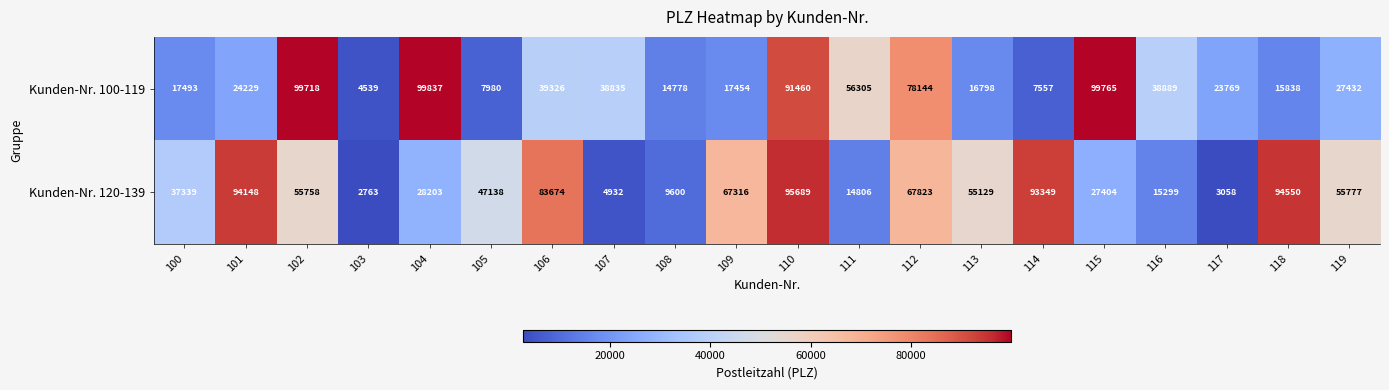

Which series has the largest total across all categories?

Kunden-Nr. 120-139